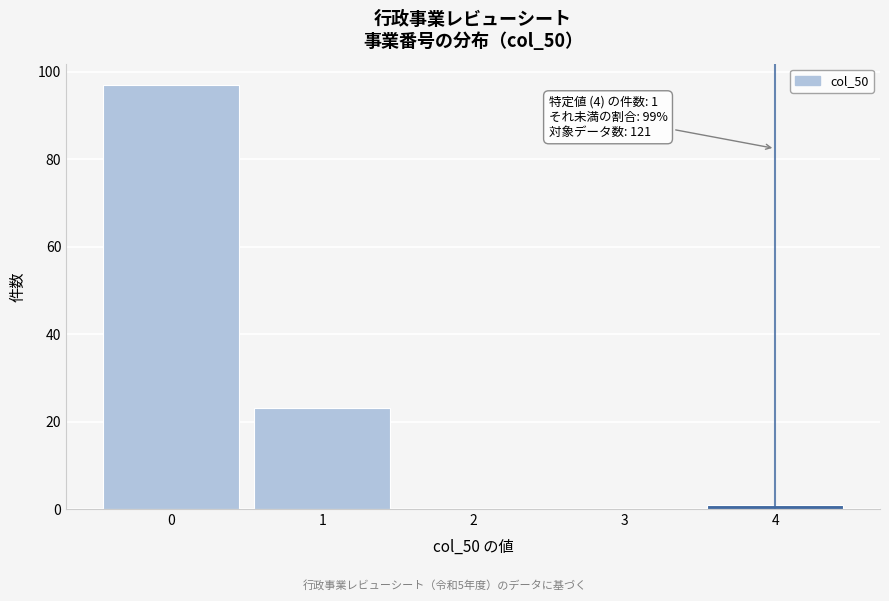

Over which range of the x-axis is the bar tallest?

-0.5 to 0.5